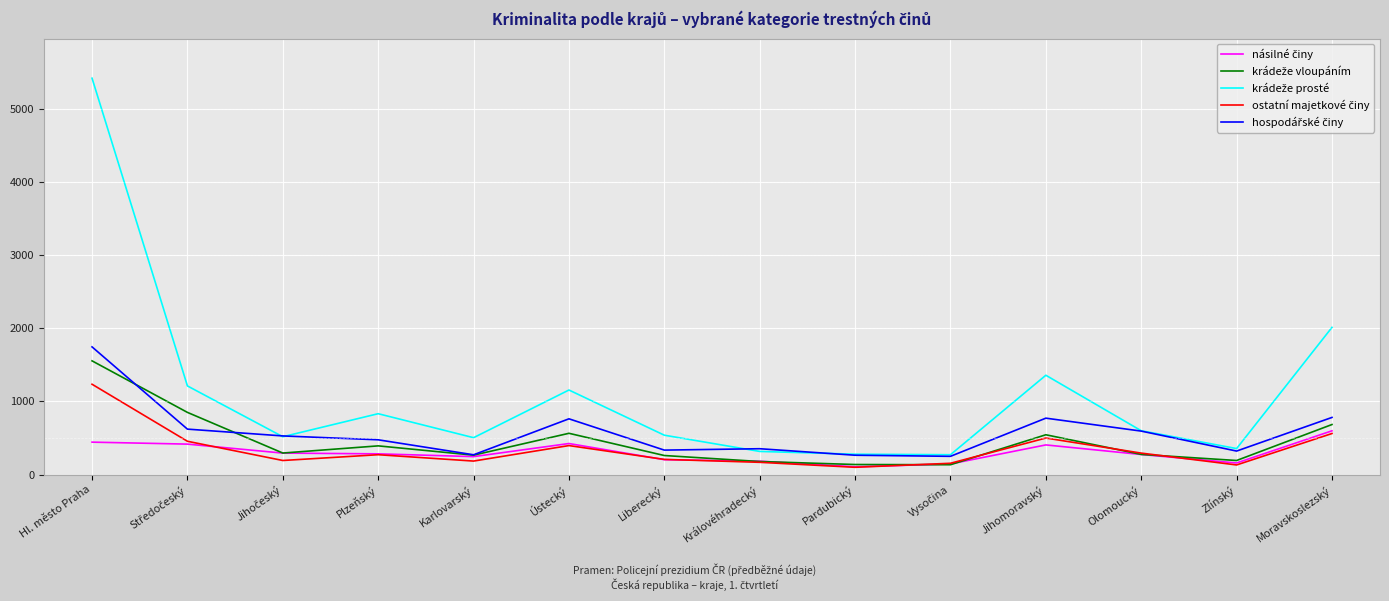

What is the spread (max minus min) of values at Ústecký?

760